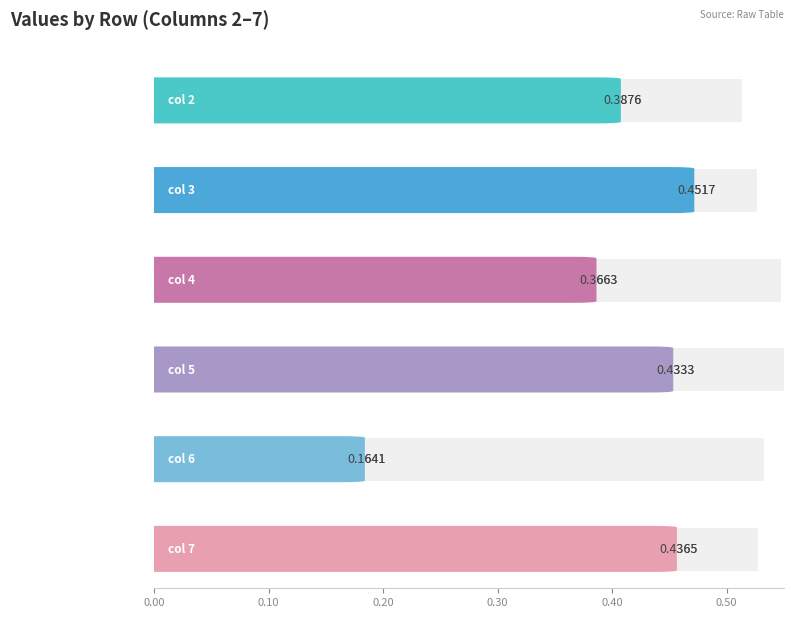

What is the maximum value shown in the chart?

0.5